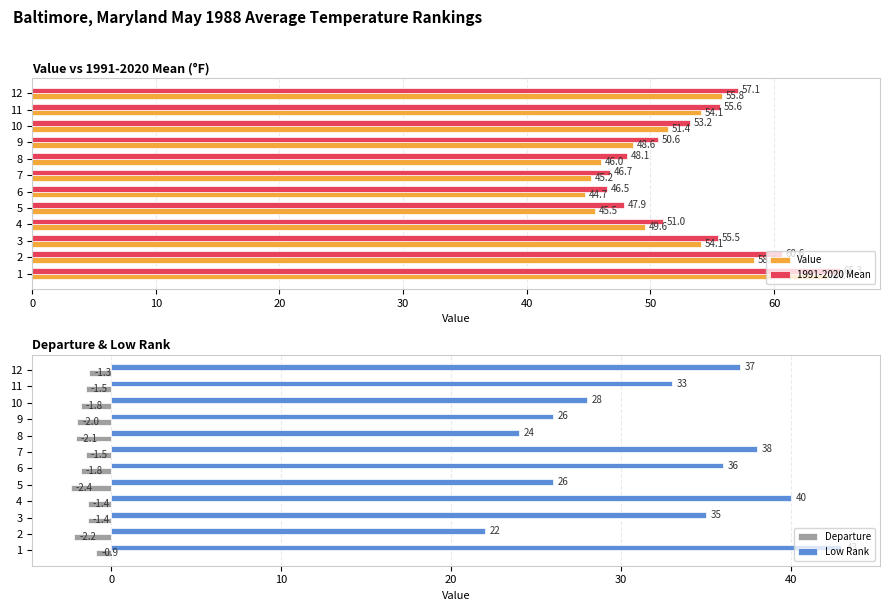

The value of Departure at 4 is -1.4. True or false?

True